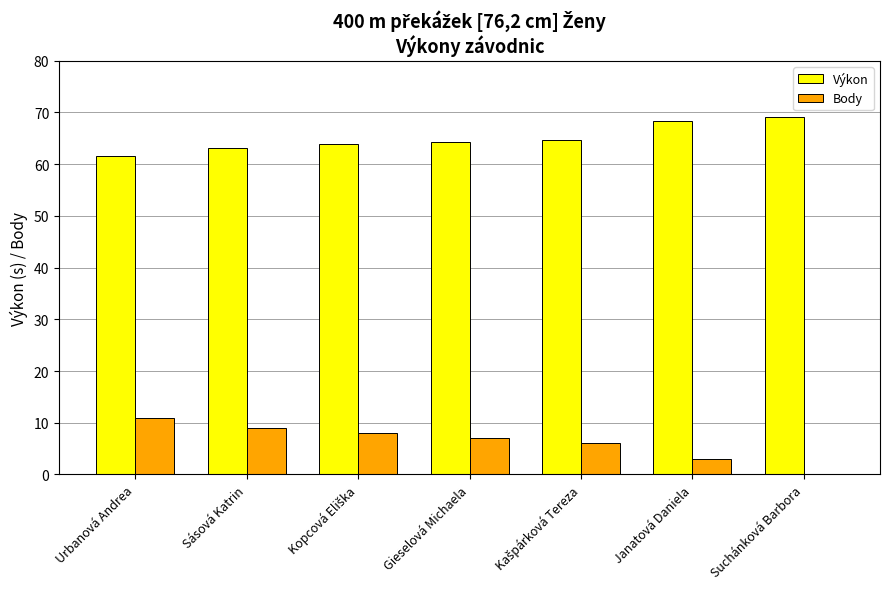

What is the sum of the Výkon values at Sásová Katrin and Urbanová Andrea?

124.7